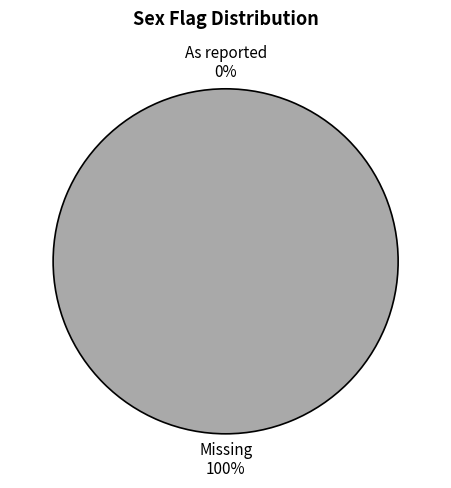

To the nearest percent, what is the average slice percentage?

50%